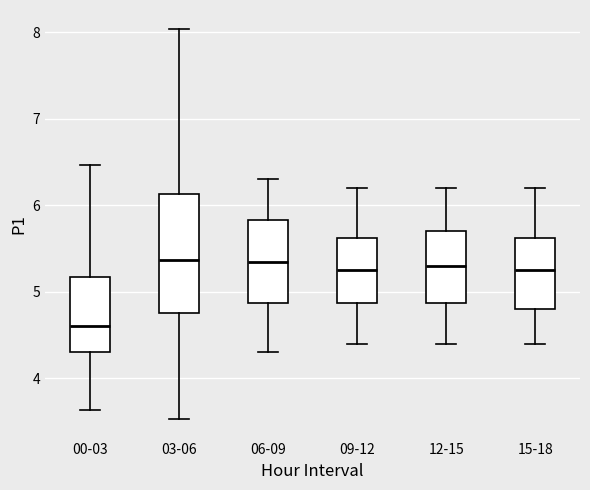

Which box is the tallest, from its lower edge to its upper edge?

03-06